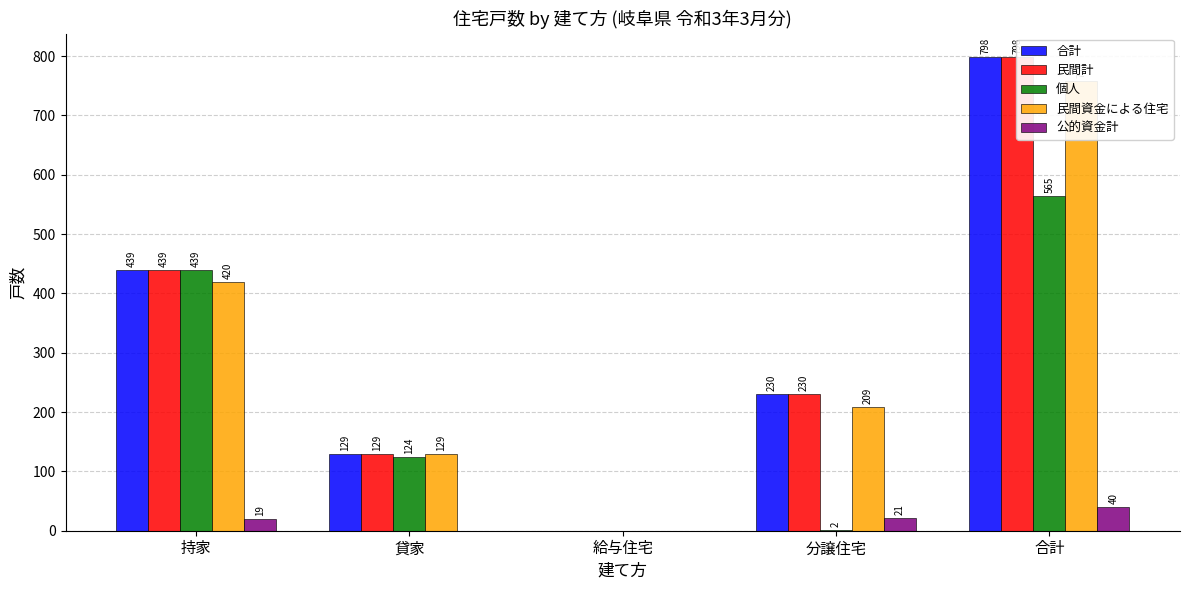

Which series has the widest spread of values?

合計